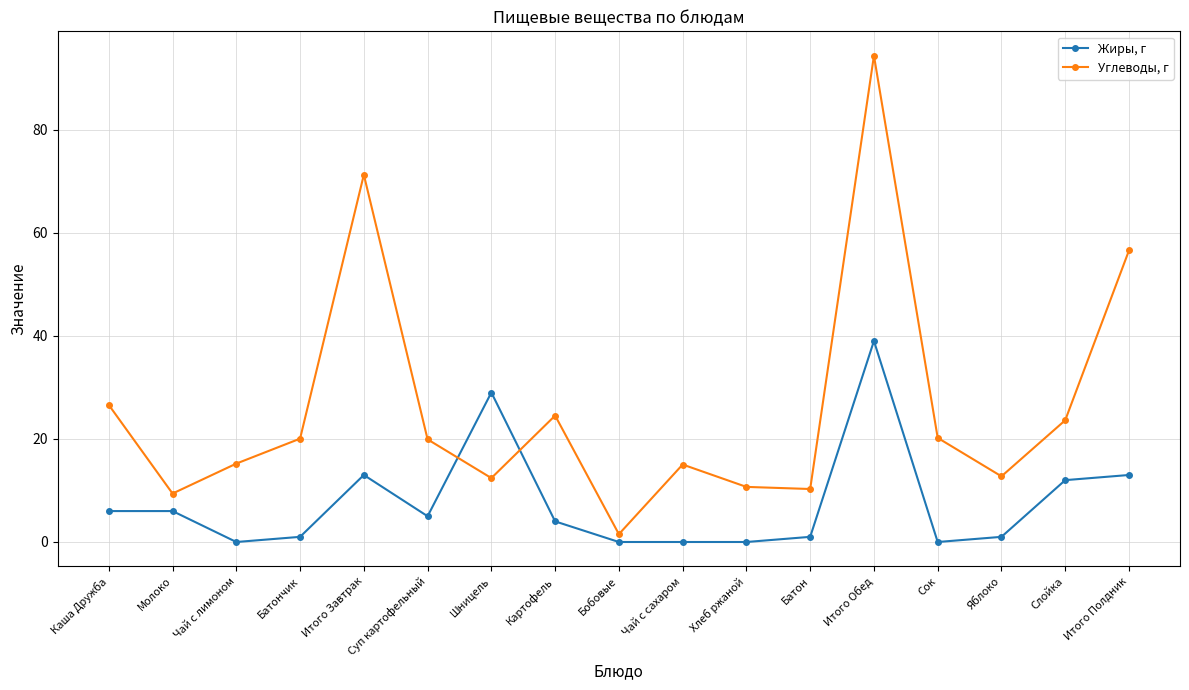

In Углеводы, г, how many points are higher than both neighbors (excluding endpoints)?

4